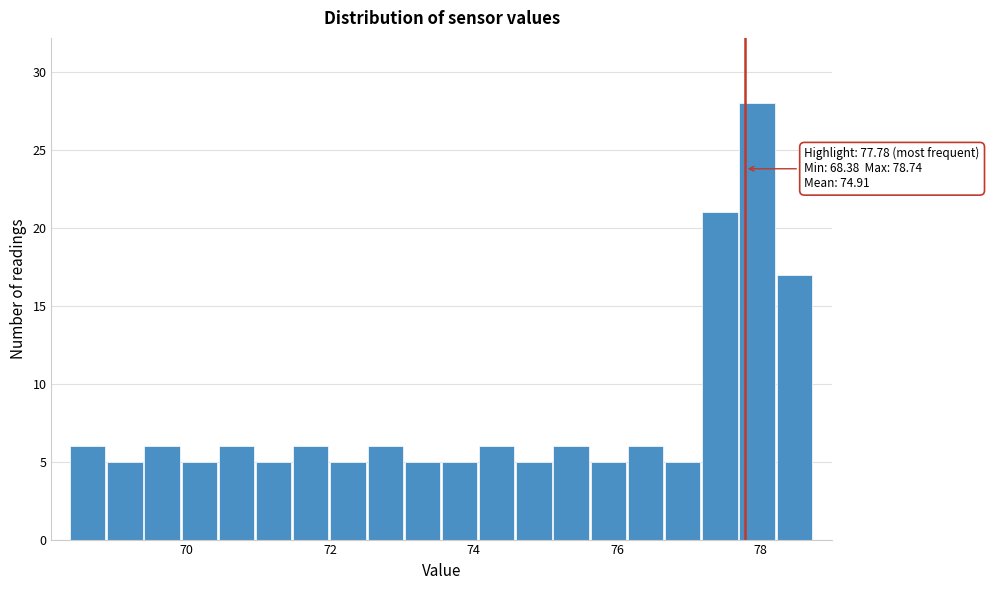

Read against the x-axis, roughly where is the centre of the tallest bar?

78.0